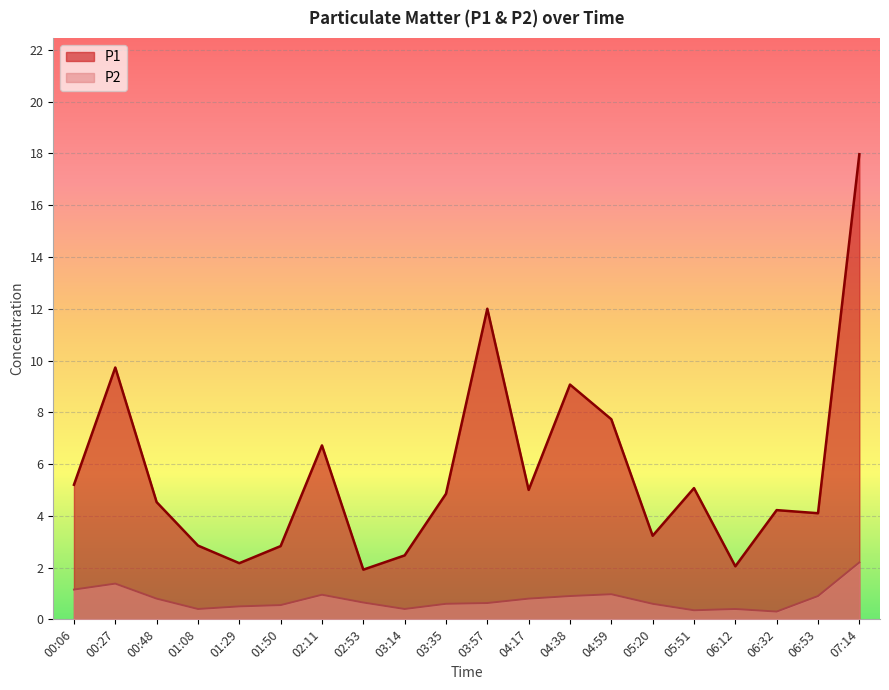

List the labels in order of P1 value, largest first.

07:14, 03:57, 00:27, 04:38, 04:59, 02:11, 00:06, 05:51, 04:17, 03:35, 00:48, 06:32, 06:53, 05:20, 01:08, 01:50, 03:14, 01:29, 06:12, 02:53